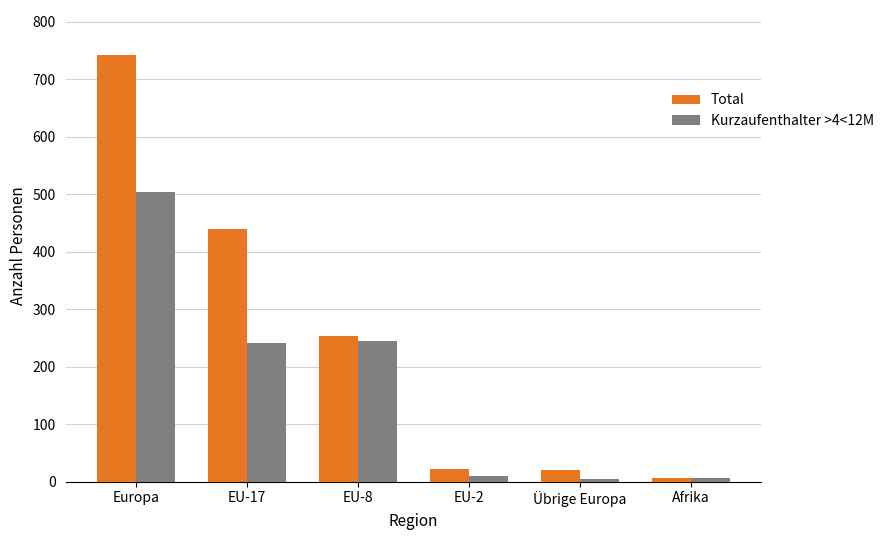

What is the minimum value shown in the chart?

4